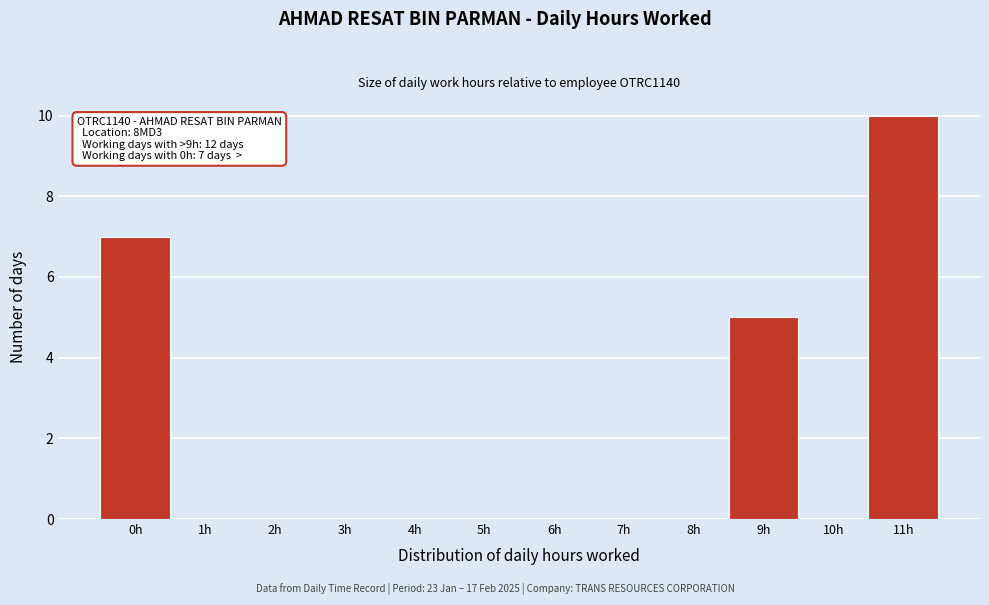

Reading left to right, extract all data points from this chart.

0h=7	1h=0	2h=0	3h=0	4h=0	5h=0	6h=0	7h=0	8h=0	9h=5	10h=0	11h=10